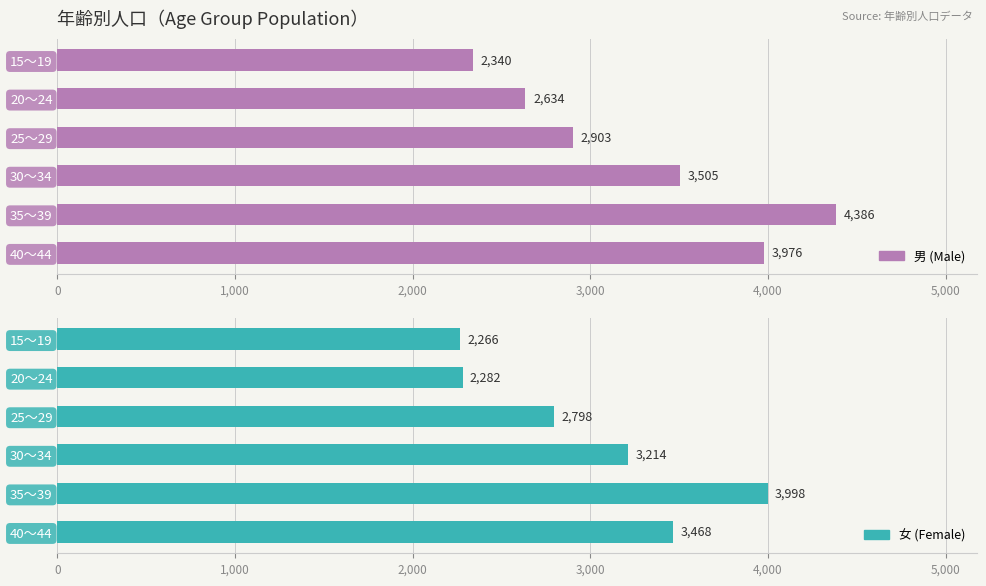

Reading left to right, extract all data points from this chart.

男 (Male): 2340	2634	2903	3505	4386	3976
女 (Female): 2266	2282	2798	3214	3998	3468